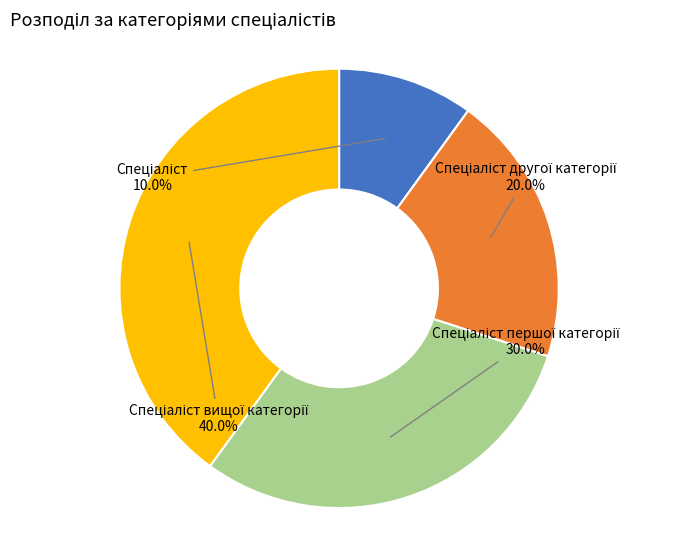

What is the smallest slice in the pie chart?

Спеціаліст